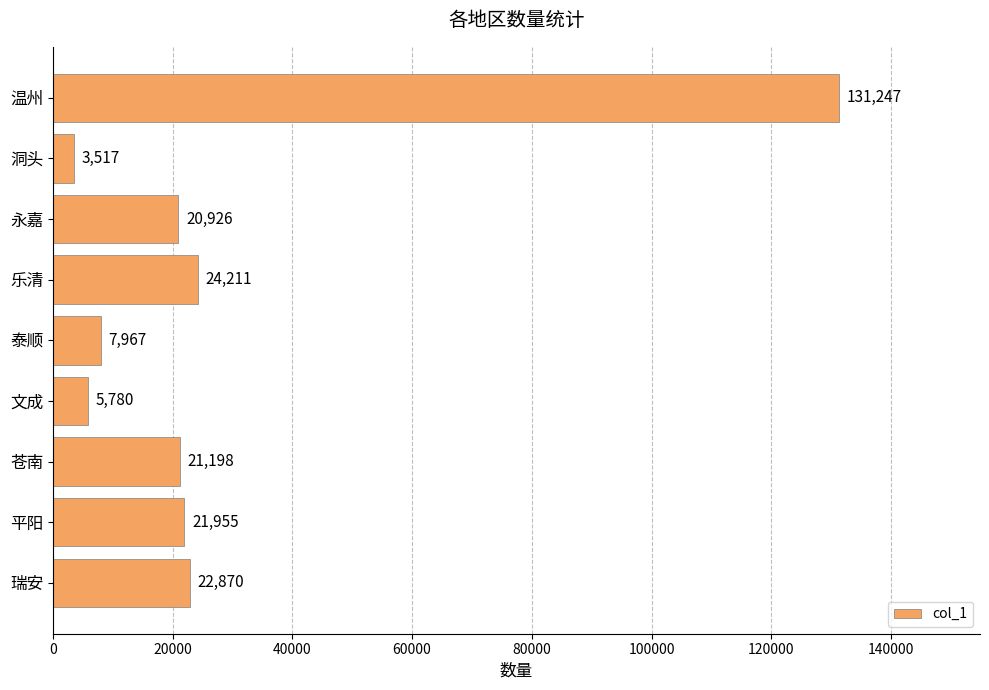

What is the maximum value shown in the chart?

131247